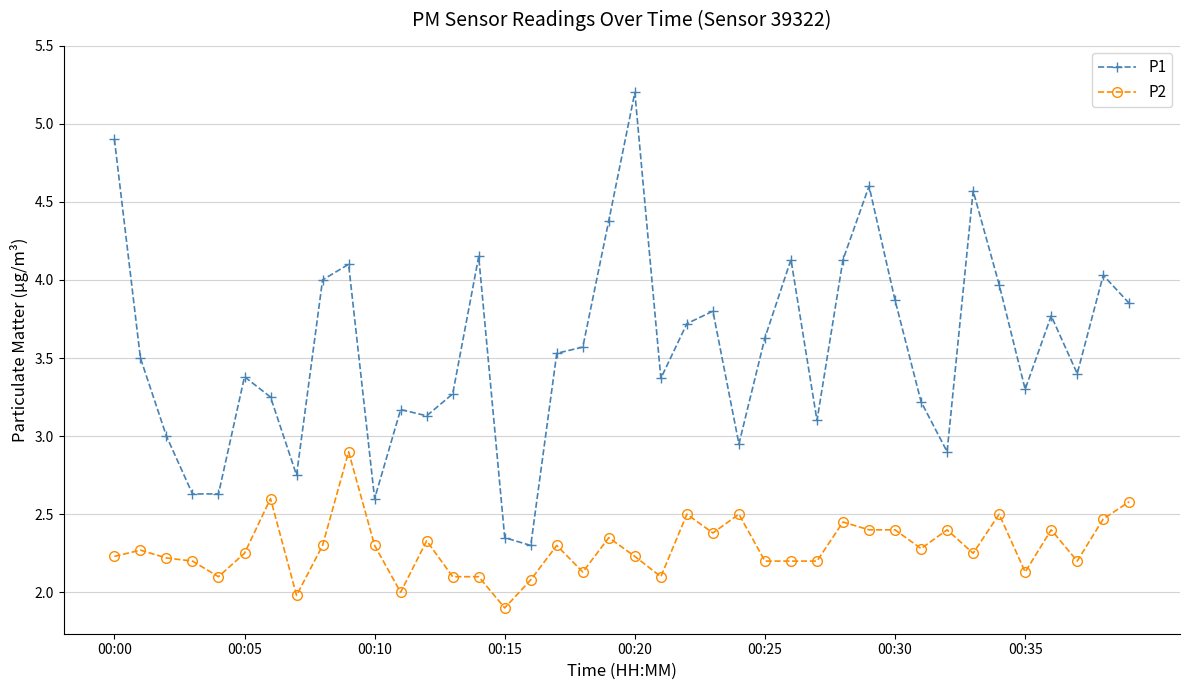

What is the difference between the maximum and minimum values in the P2 series?

1.0